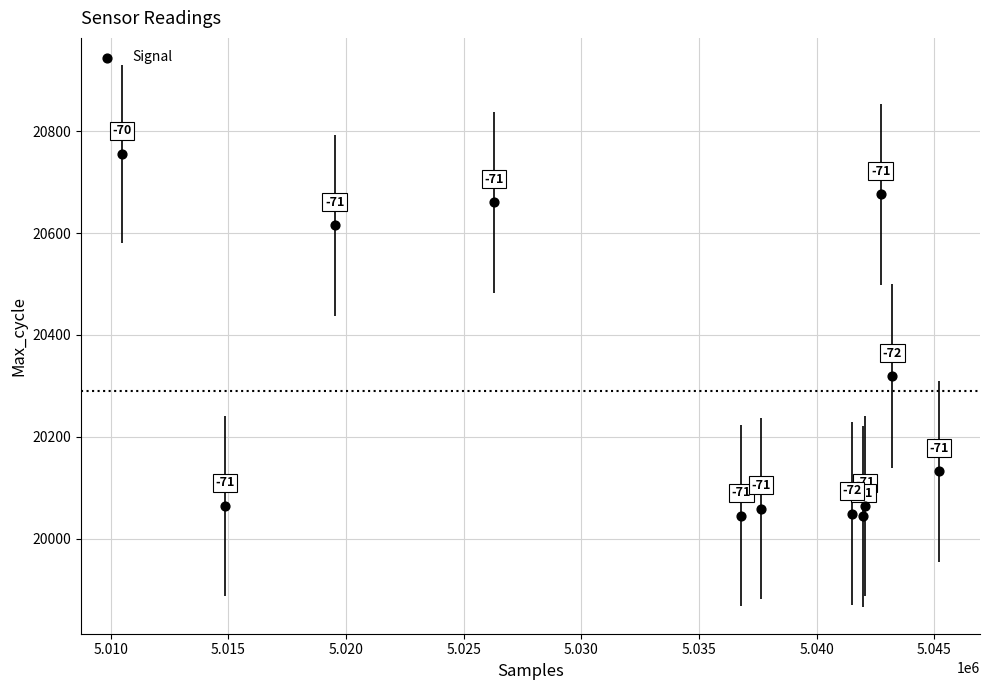

What is the range of Y values (max minus min)?

711